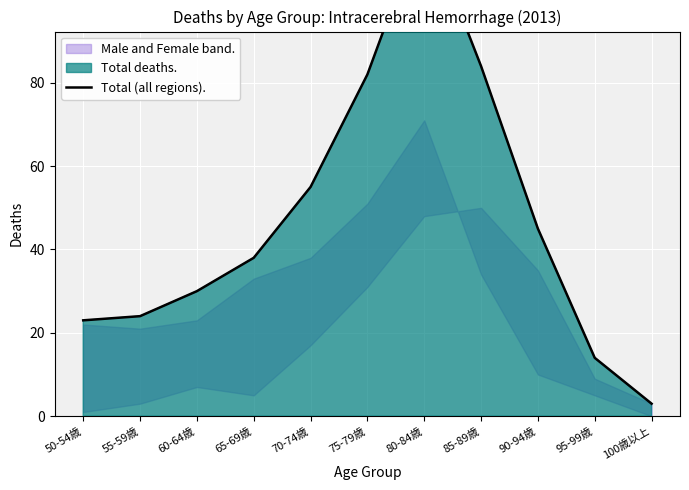

Does the chart display data point markers on the line(s)?

No